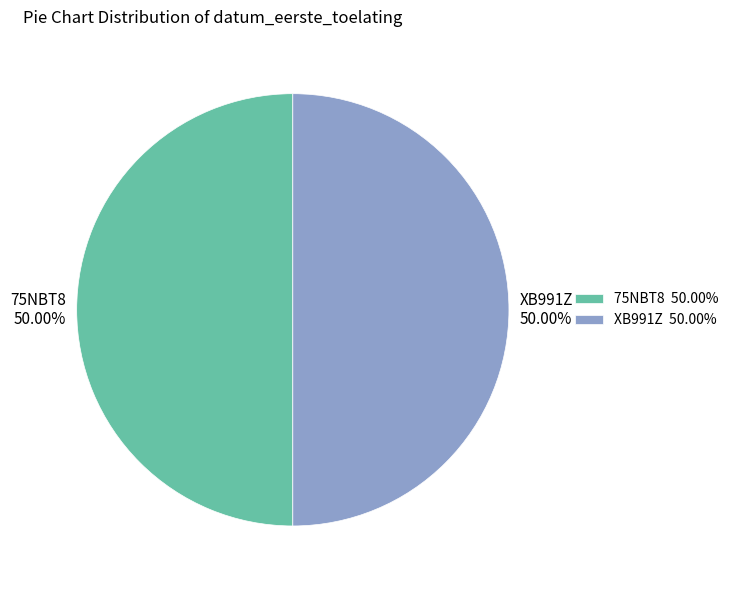

What is the ratio of the value at 75NBT8 to the value at XB991Z?

1.0